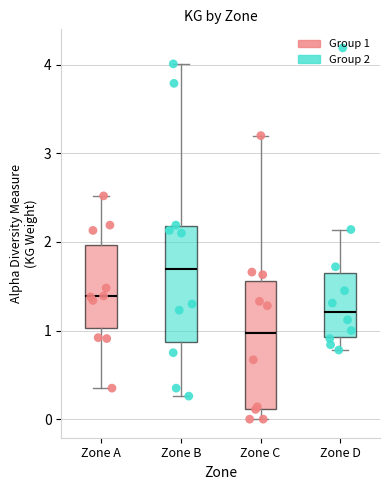

Where is the lower edge of the box for Zone C on the y-axis? The values are not printed on the chart, so give them approximately, as read against the axis.

0.1